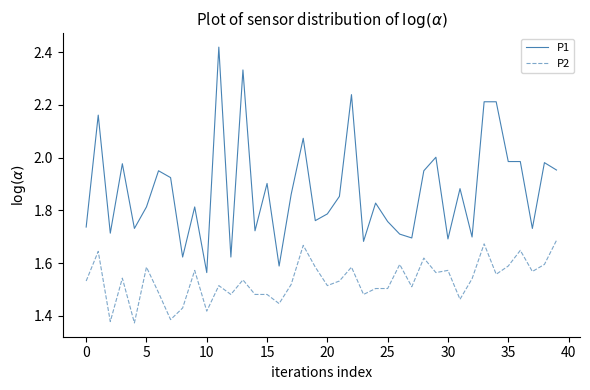

True or false: P1 and P2 intersect in this chart.

False